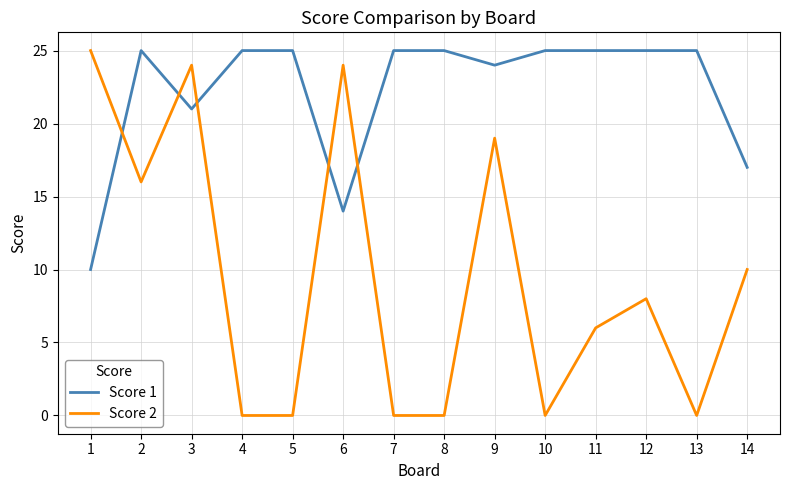

At how many categories does at least one series exceed 4?

14